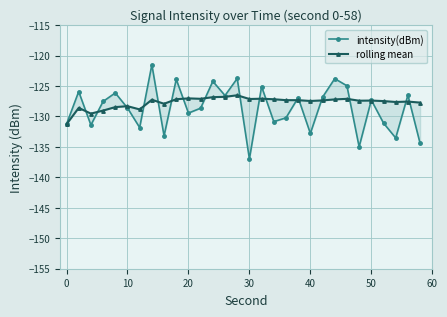

True or false: intensity(dBm) and rolling mean intersect in this chart.

True